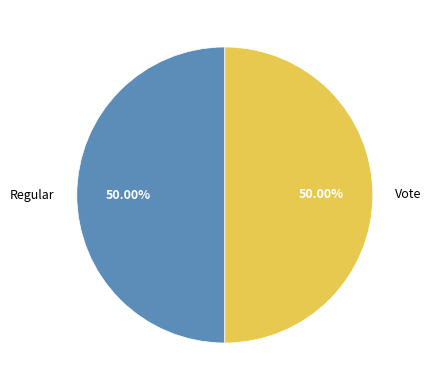

To the nearest percent, what portion does Vote represent?

50%